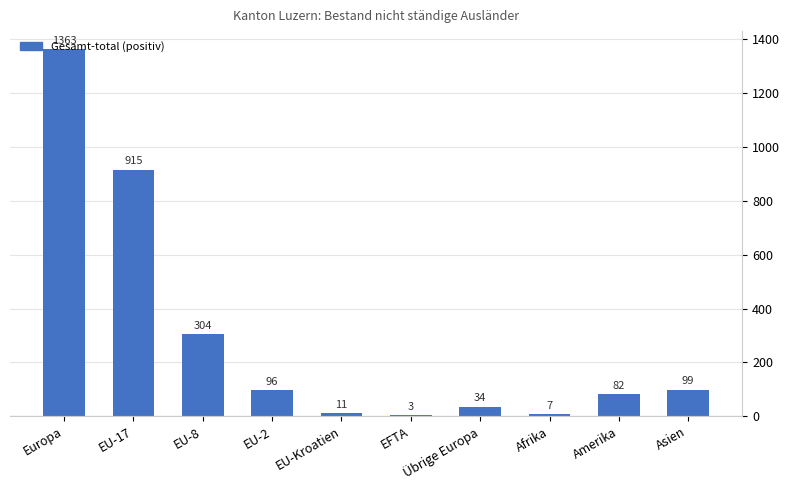

What is the maximum value shown in the chart?

1363